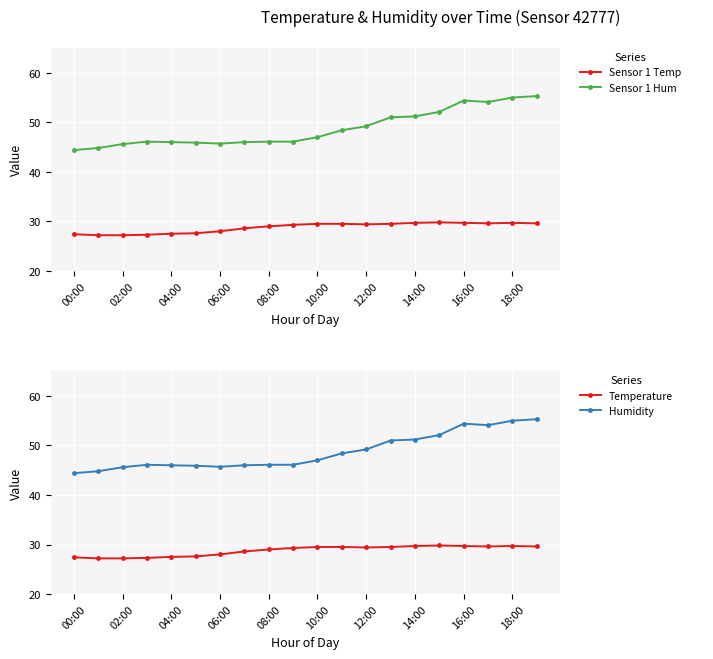

What is the minimum value shown in the chart?

27.2